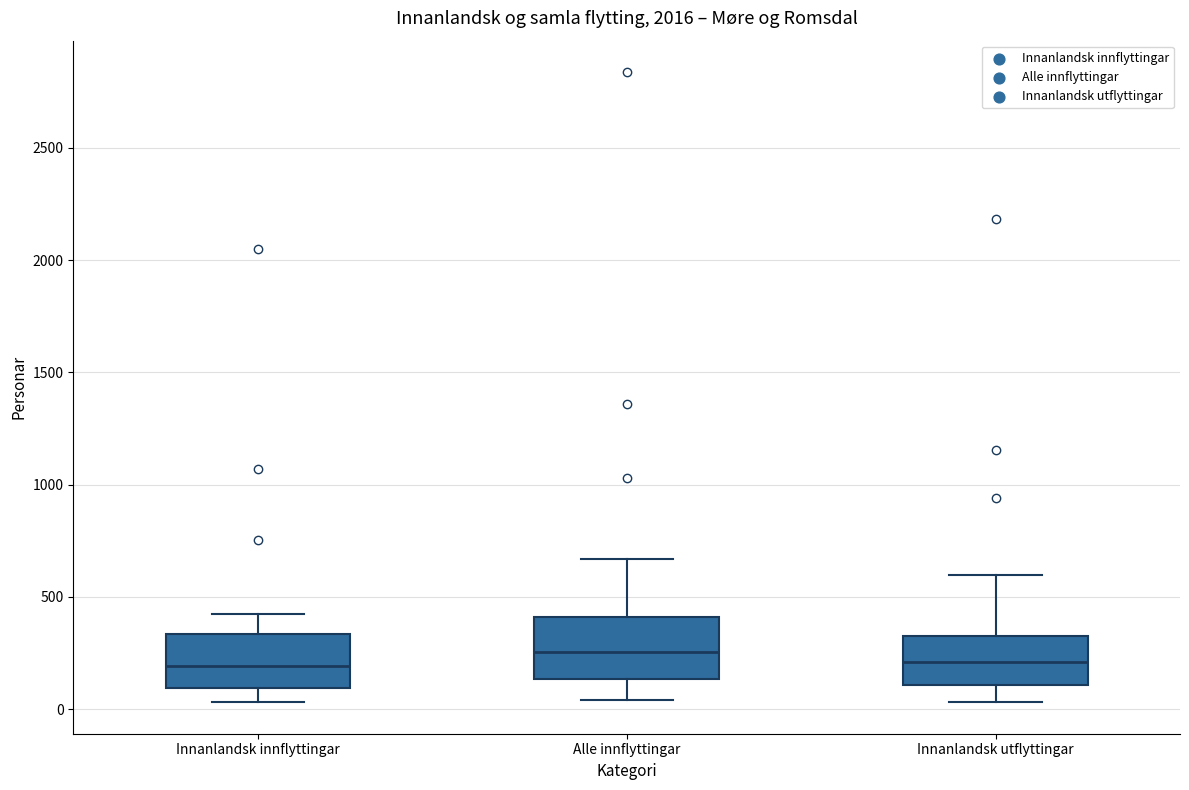

Reading left to right, transcribe this box plot: for each box, give where its median line is, the range the box spans, and where its two whiskers end, as read against the y-axis. The values are not printed on the chart, so give them approximately, as read against the axis.

Innanlandsk innflyttingar: median 200, box 100 to 350, whiskers 50 to 400
Alle innflyttingar: median 250, box 150 to 400, whiskers 50 to 650
Innanlandsk utflyttingar: median 200, box 100 to 350, whiskers 50 to 600